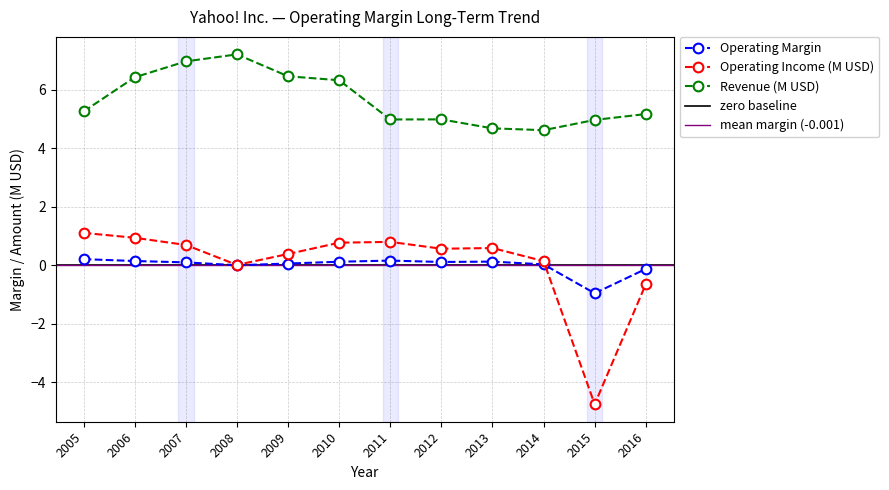

How many distinct data groups are displayed?

3